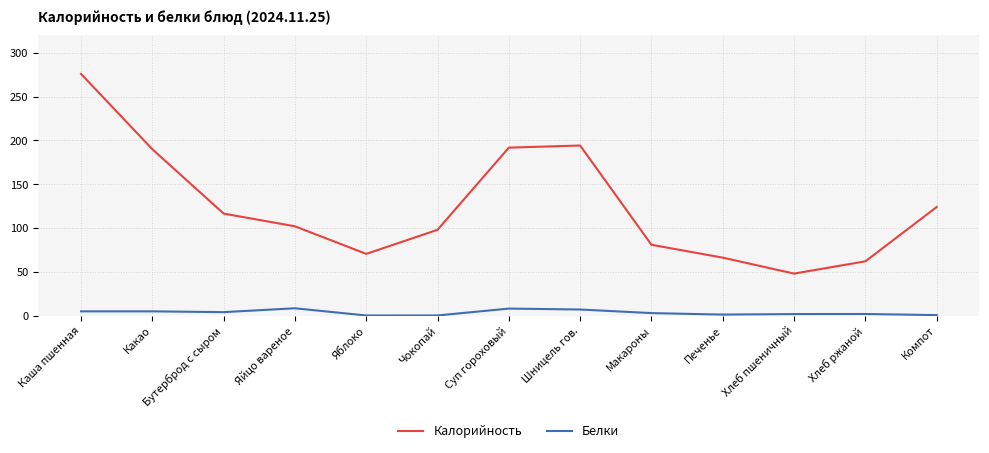

Rank the series by their maximum value, from lowest to highest.

Белки, Калорийность